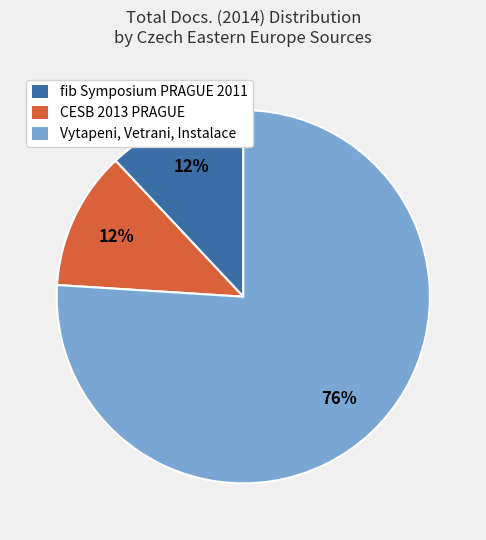

Do Vytapeni, Vetrani, Instalace and CESB 2013 PRAGUE together represent more than half of the pie?

Yes